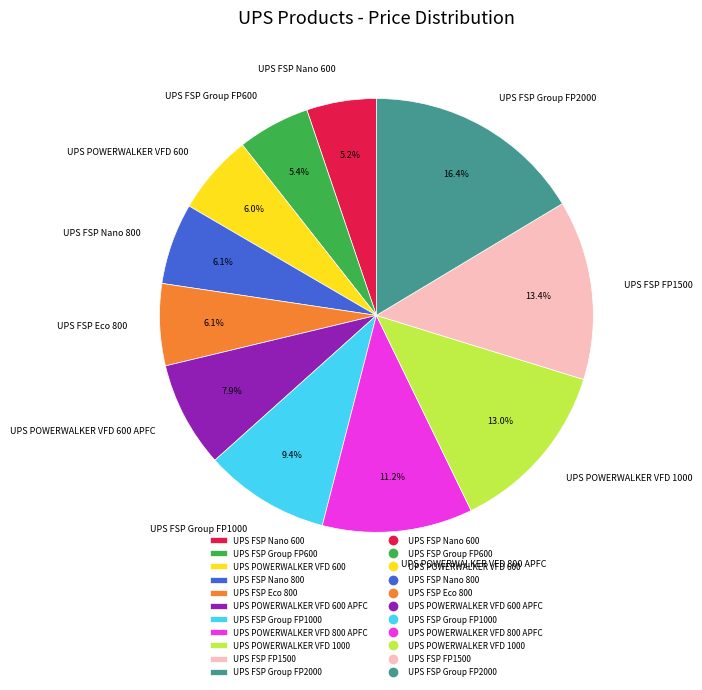

What is the largest slice in the pie chart?

UPS FSP Group FP2000